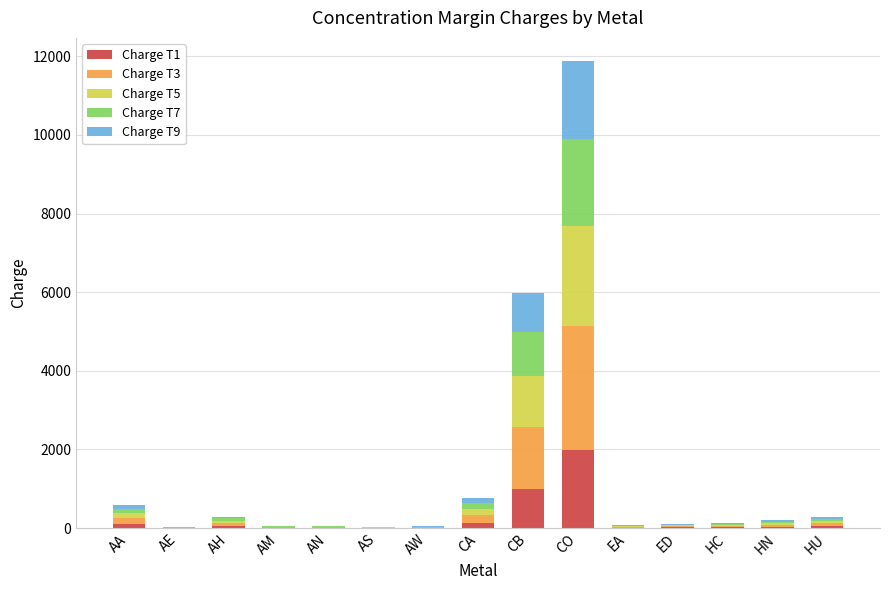

What is the total value across all series at HN?

198